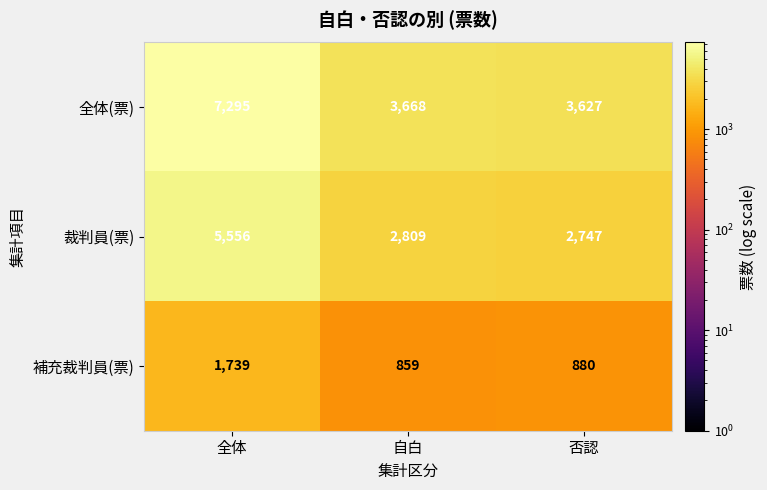

At which category is the sum across all series the highest?

全体